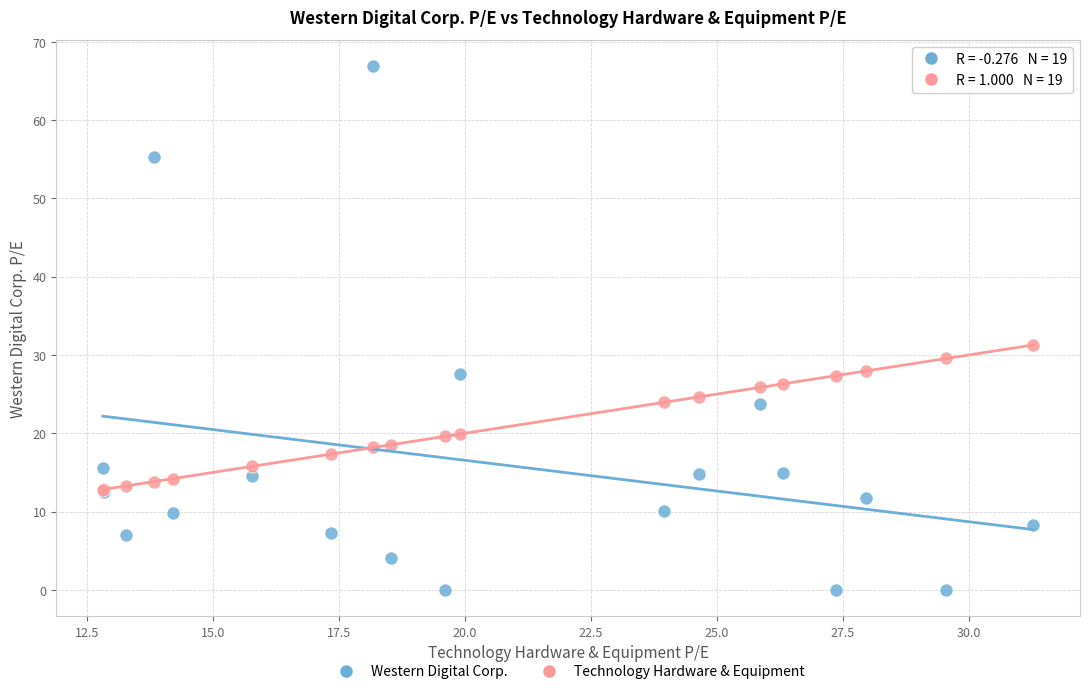

Across all series, what Y value is closest to 33?

31.3